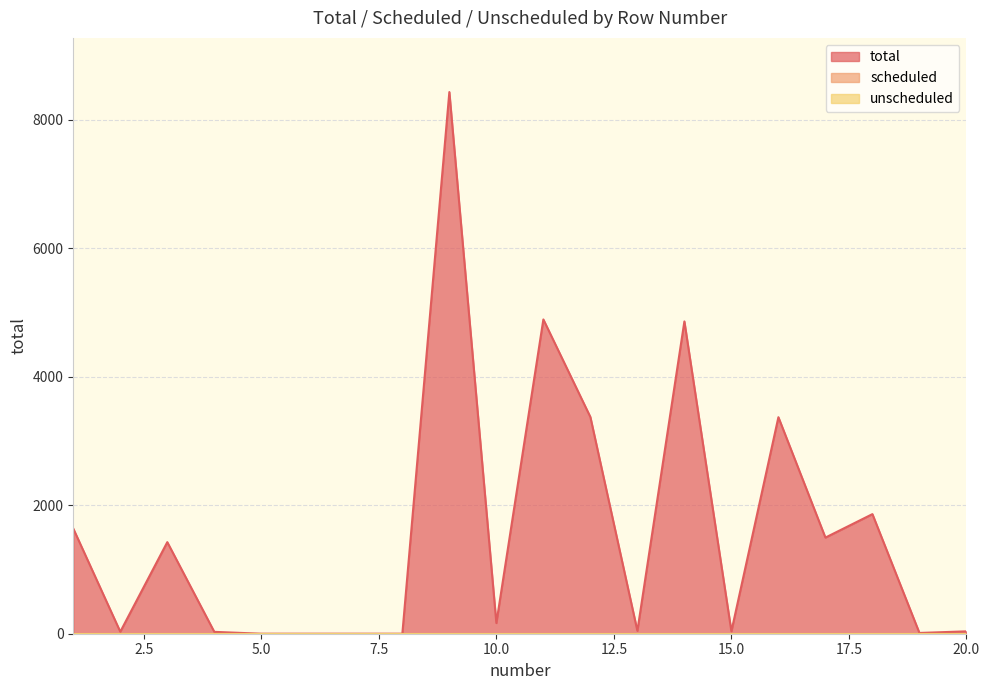

At 18, list the series in order from smallest to largest.

scheduled, unscheduled, total